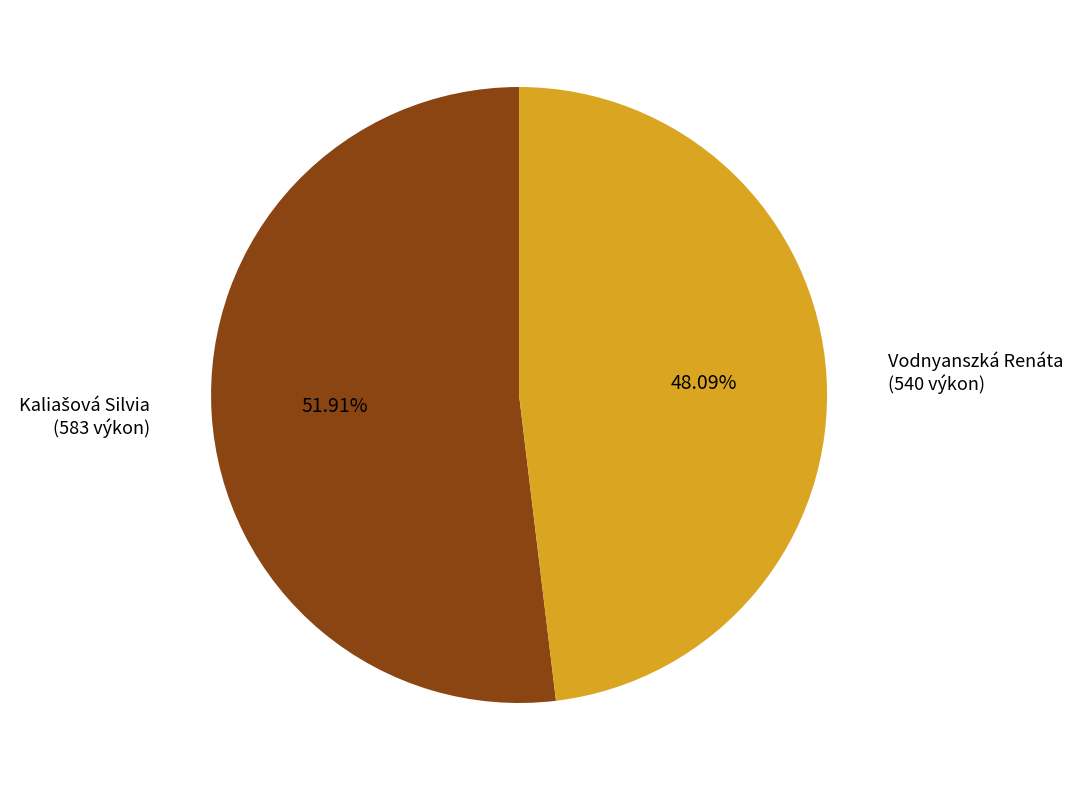

Does any single category account for the majority?

Yes